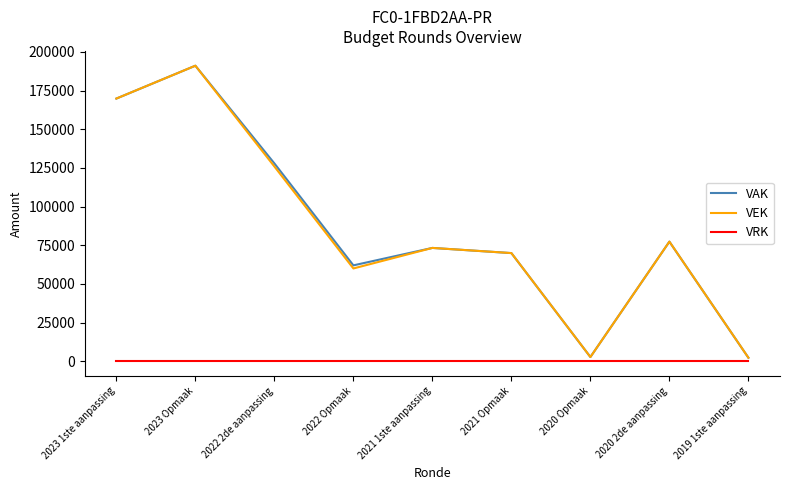

At which category is the sum across all series the highest?

2023 Opmaak